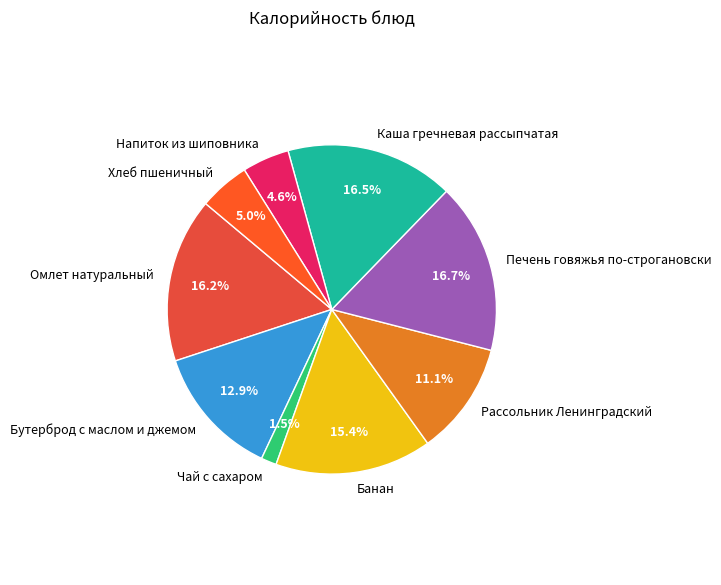

Count the number of slices in the pie.

9